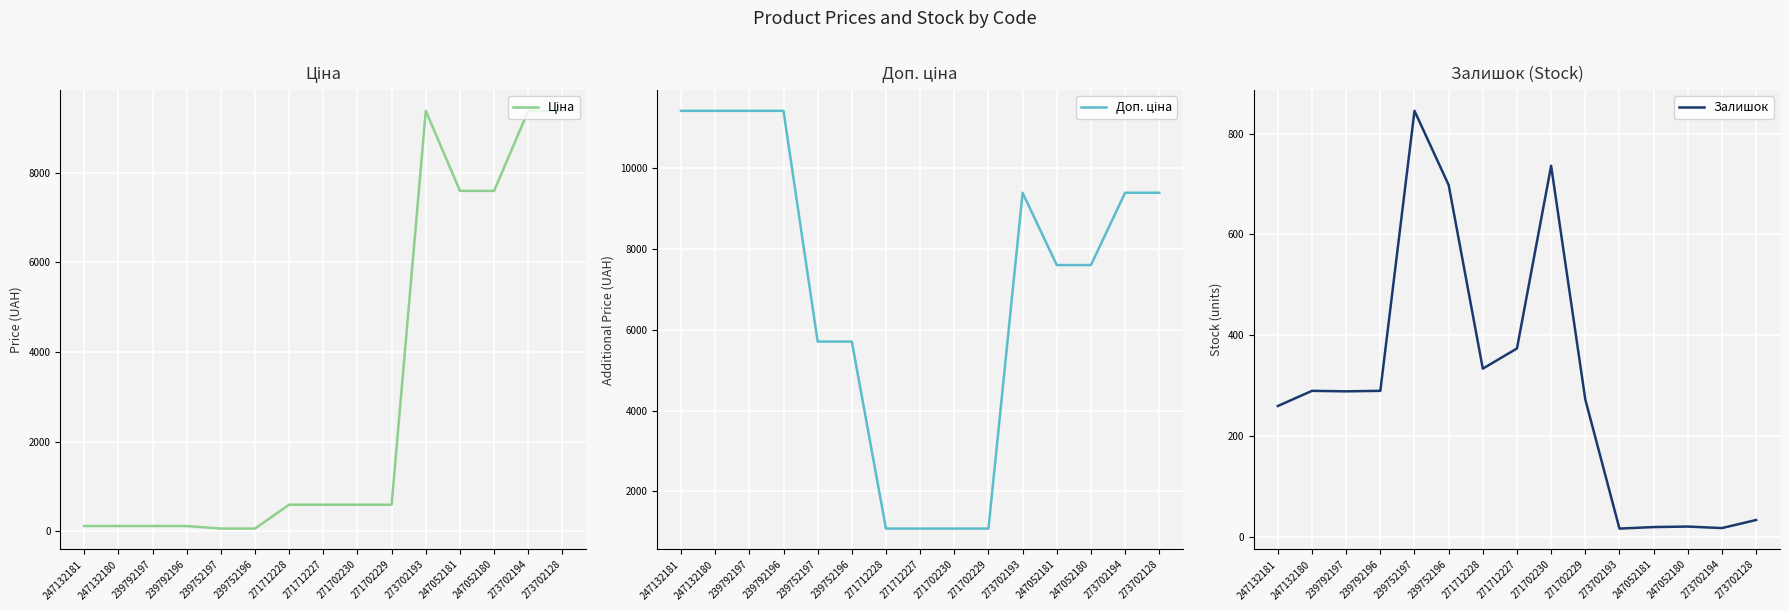

Does the chart display data point markers on the line(s)?

No